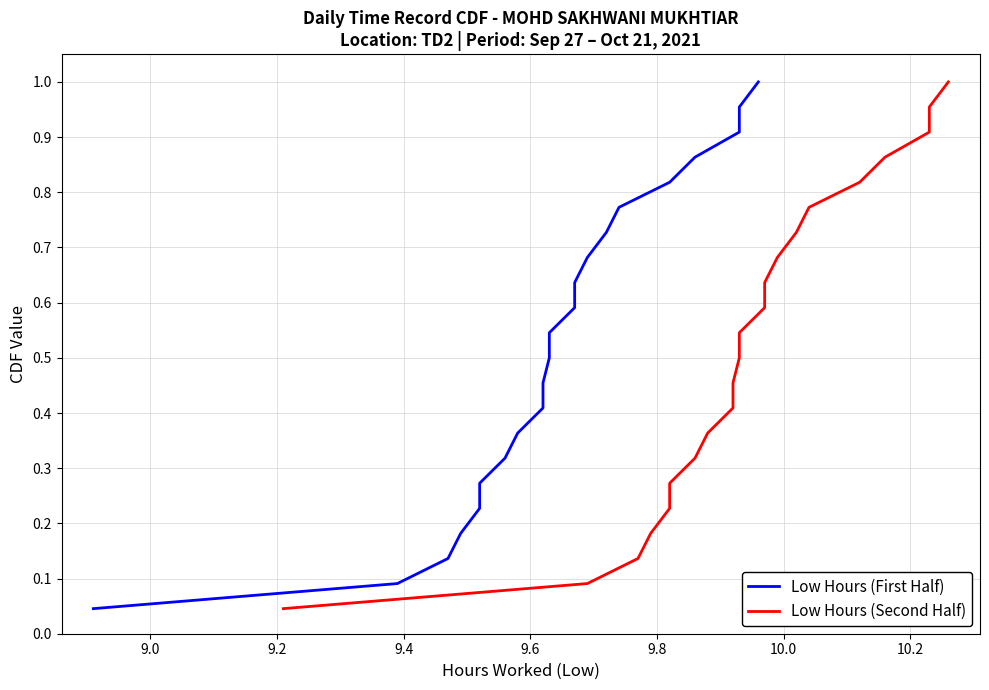

True or false: Low Hours (First Half) and Low Hours (Second Half) intersect in this chart.

False